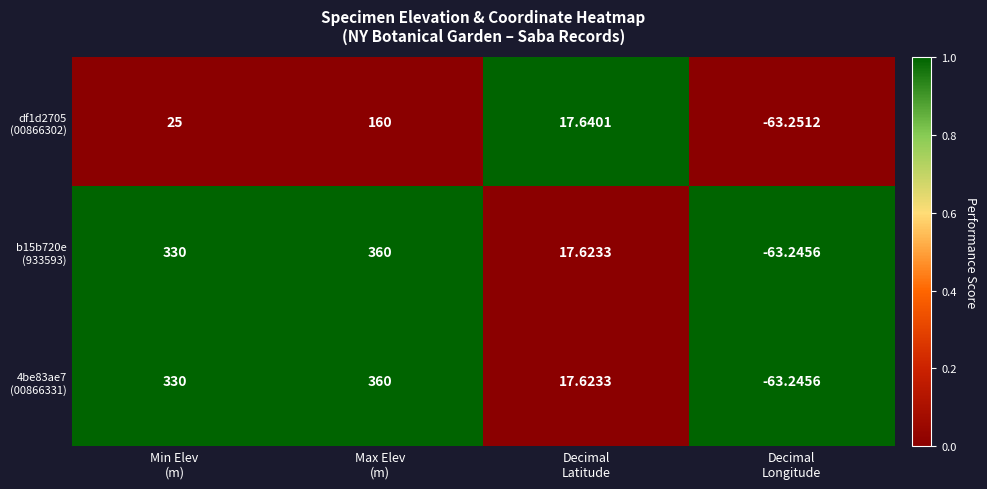

What is the maximum value shown in the chart?

360.0